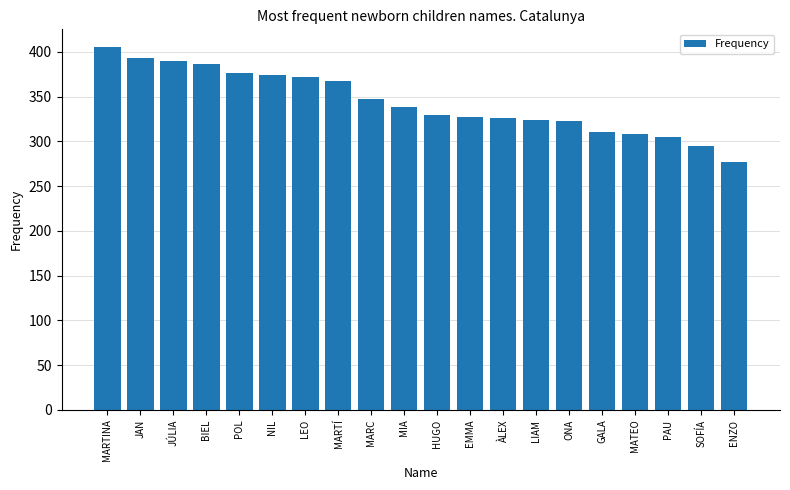

At which category does the chart reach its minimum across all series?

ENZO